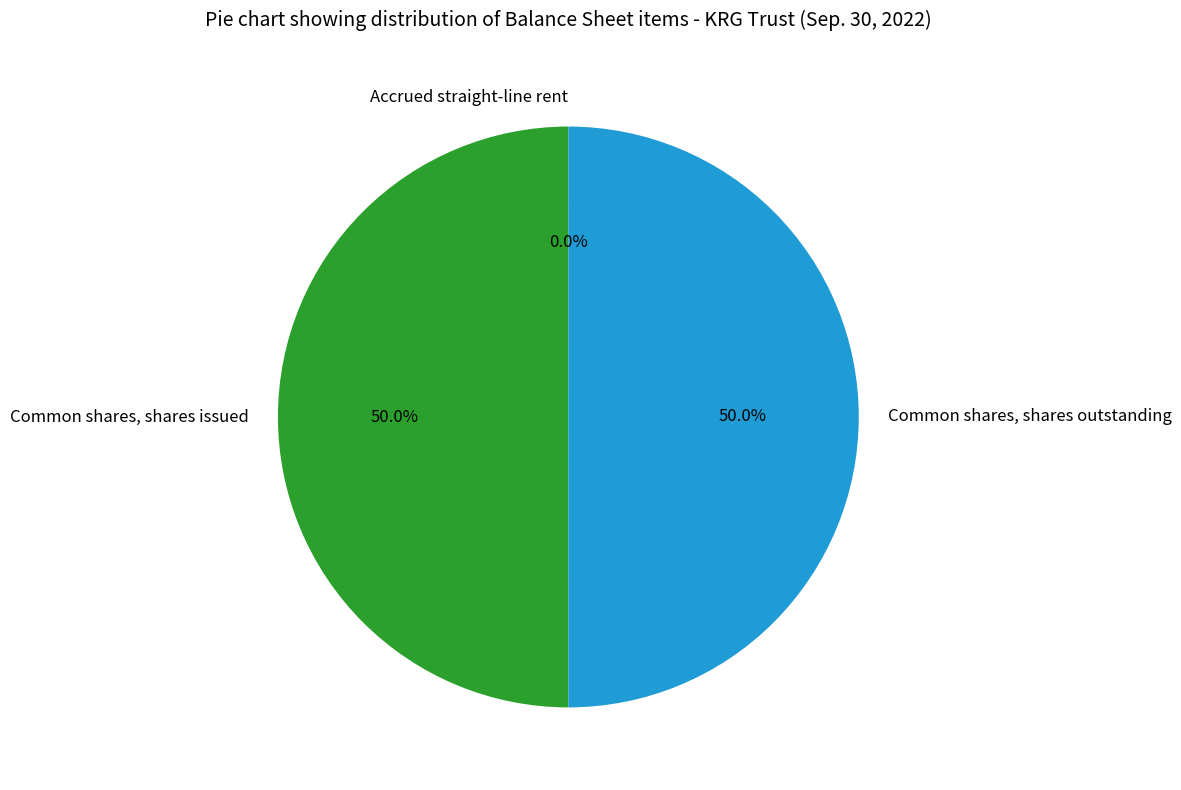

How much of the chart is everything except Common shares, shares issued?

50.0%